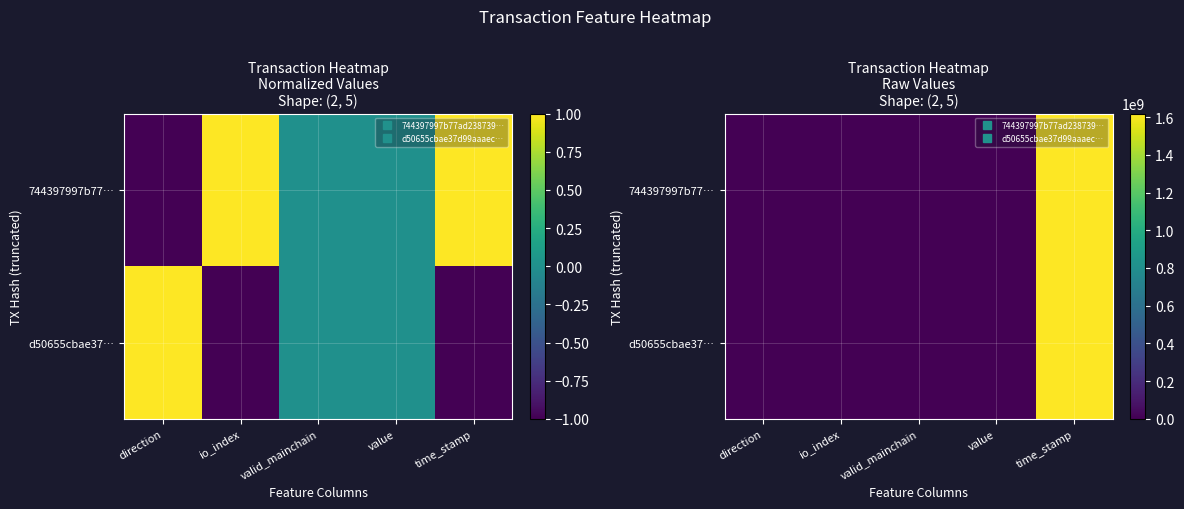

List the series in order of their overall mean, highest first.

744397997b77…, d50655cbae37…